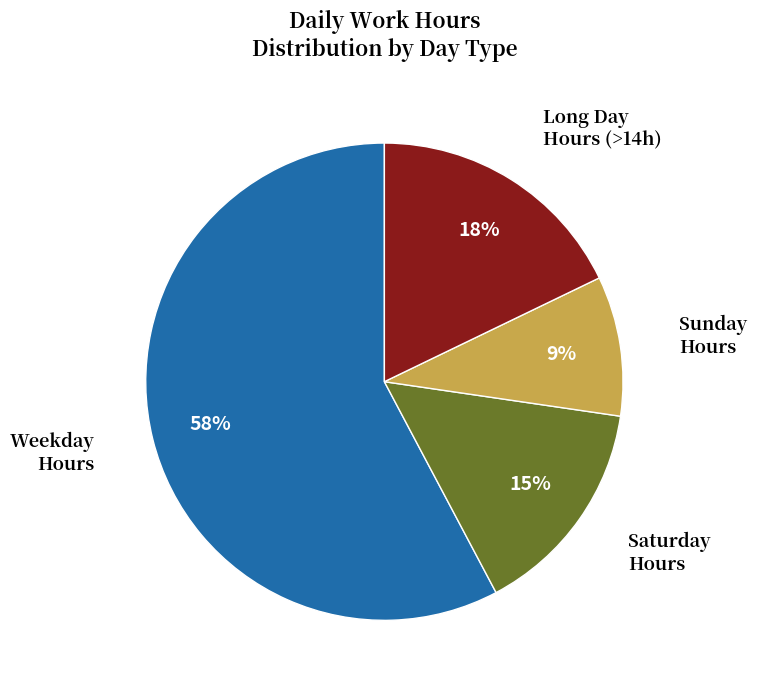

Does any single category account for the majority?

Yes